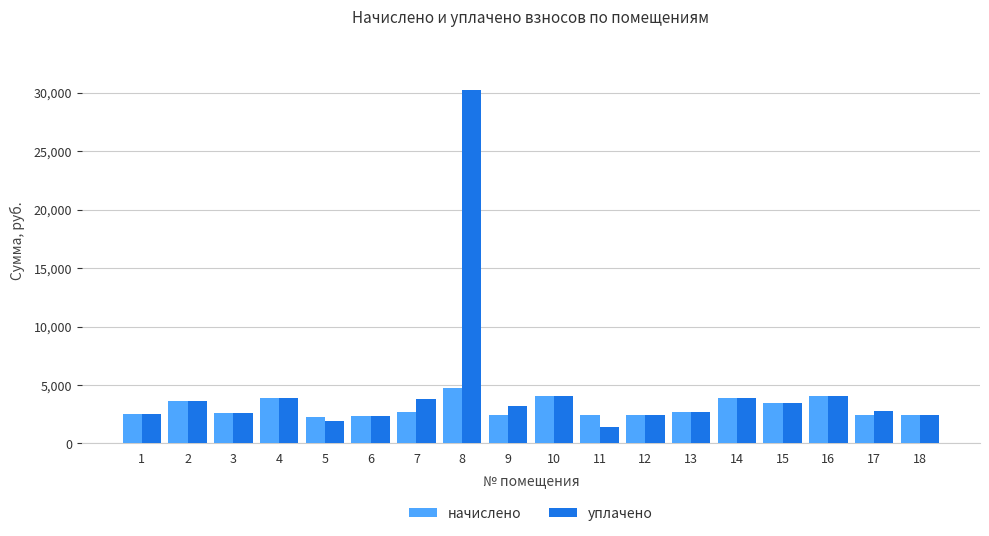

Is the value of начислено at 13 greater than the value of уплачено at 5?

Yes